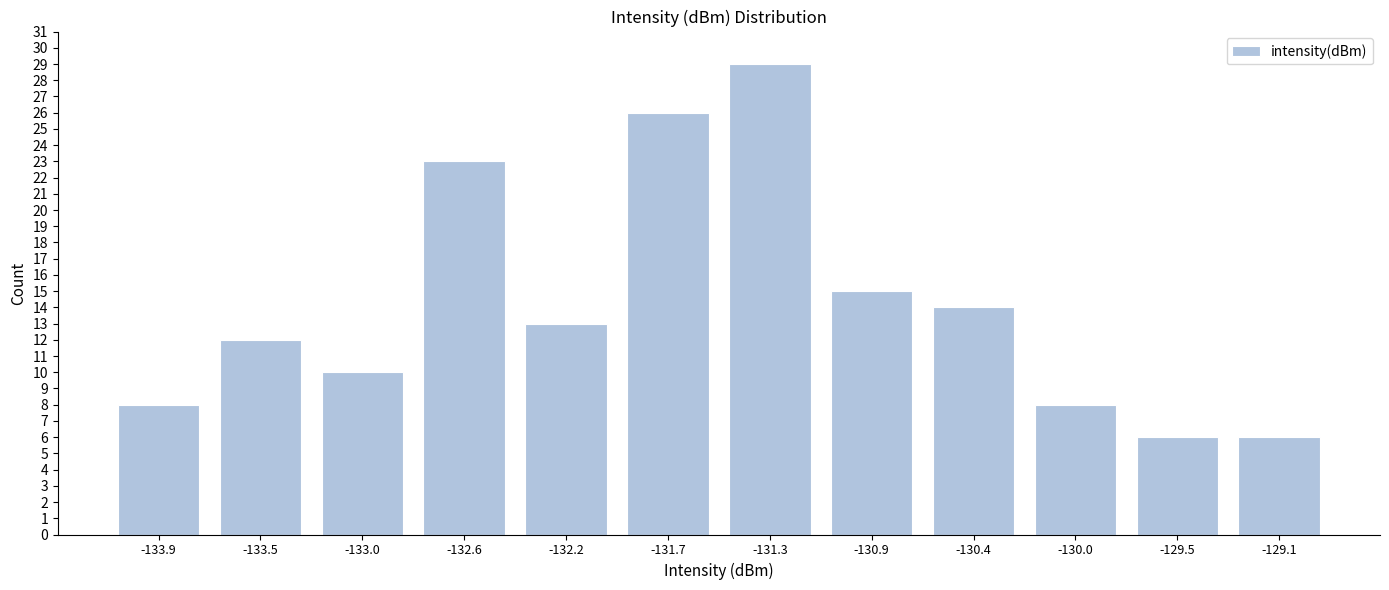

Reading left to right, transcribe all the data shown in this chart.

8	12	10	23	13	26	29	15	14	8	6	6